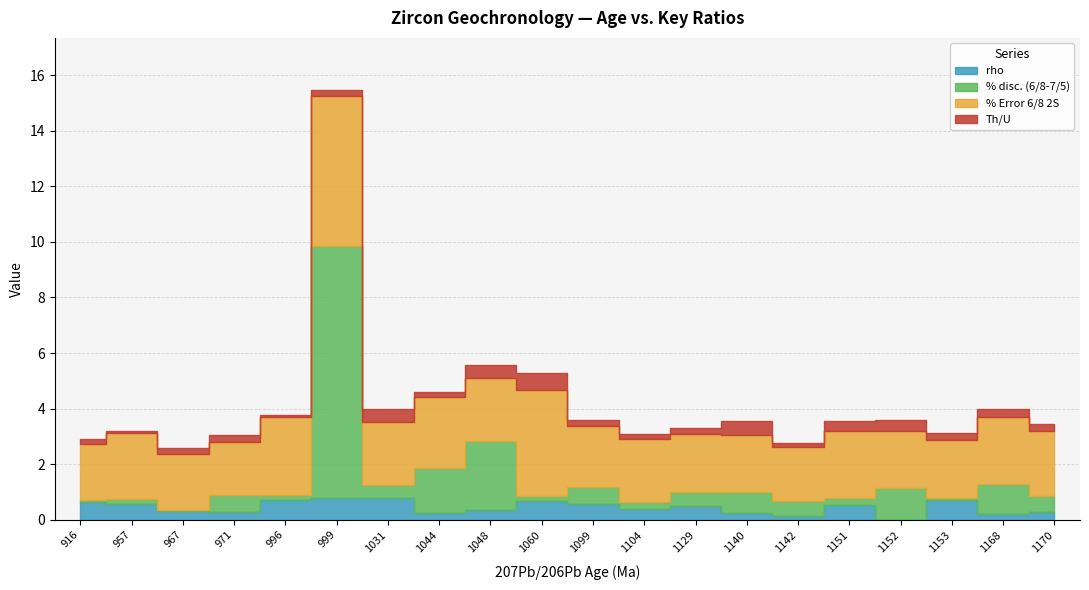

Where is the first local minimum for % Error 6/8 2S?

971